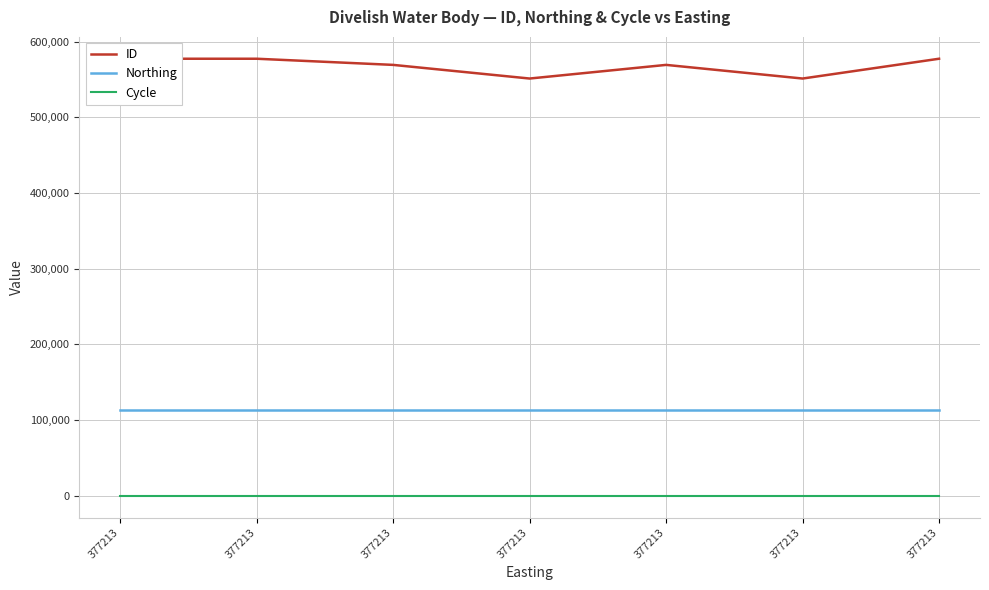

Where is ID nearest to the value 564477?

377213